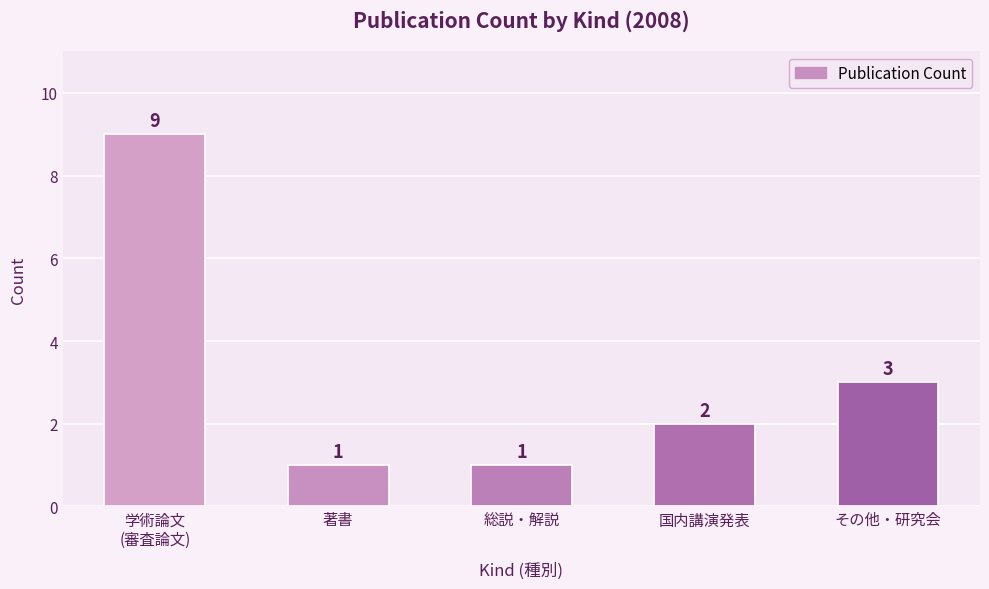

The chart shows a value of 3 at その他・研究会. True or false?

True